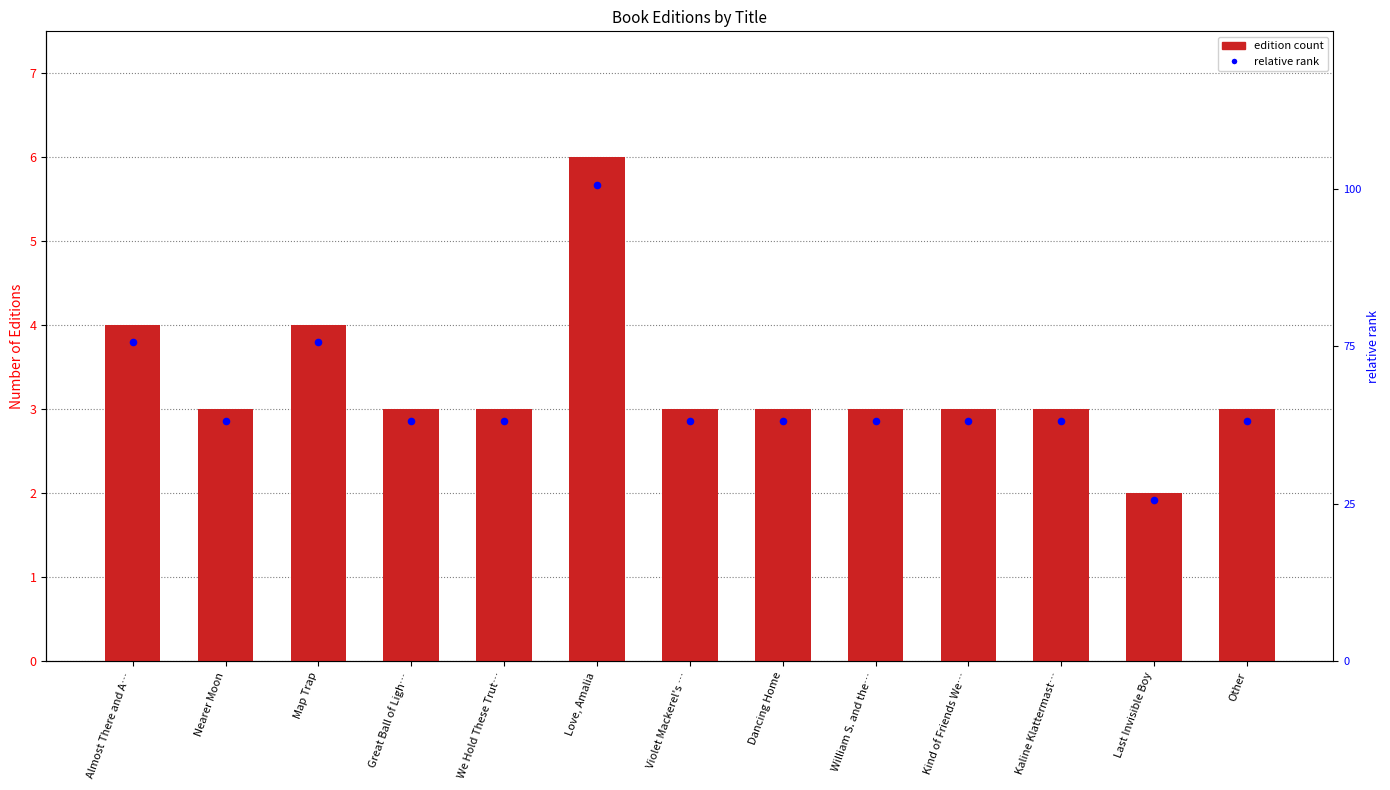

Which series reaches the maximum Y coordinate?

relative rank